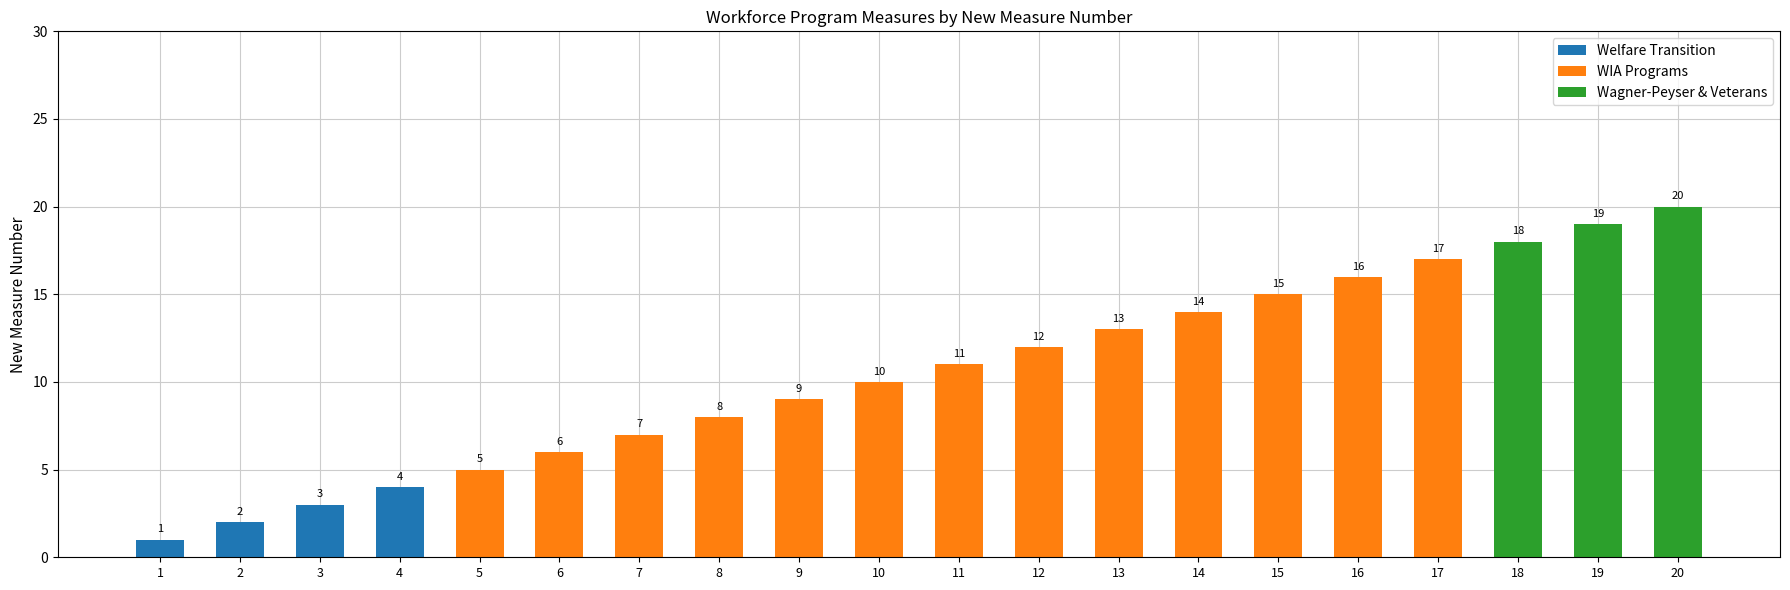

What is the total value across all series at 12?

12